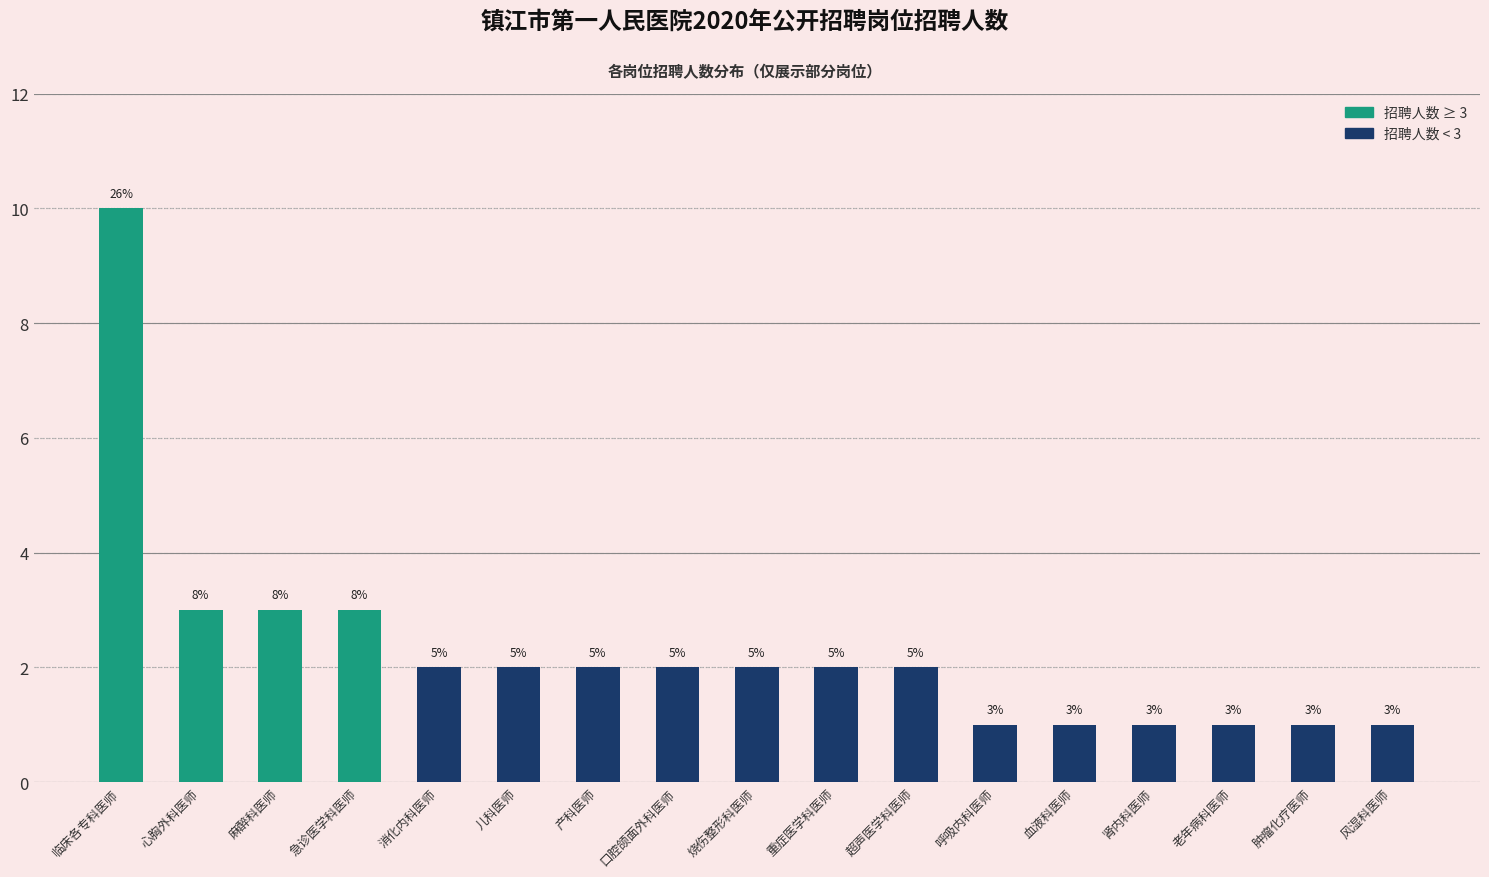

What is the approximate value at 心胸外科医师?

3